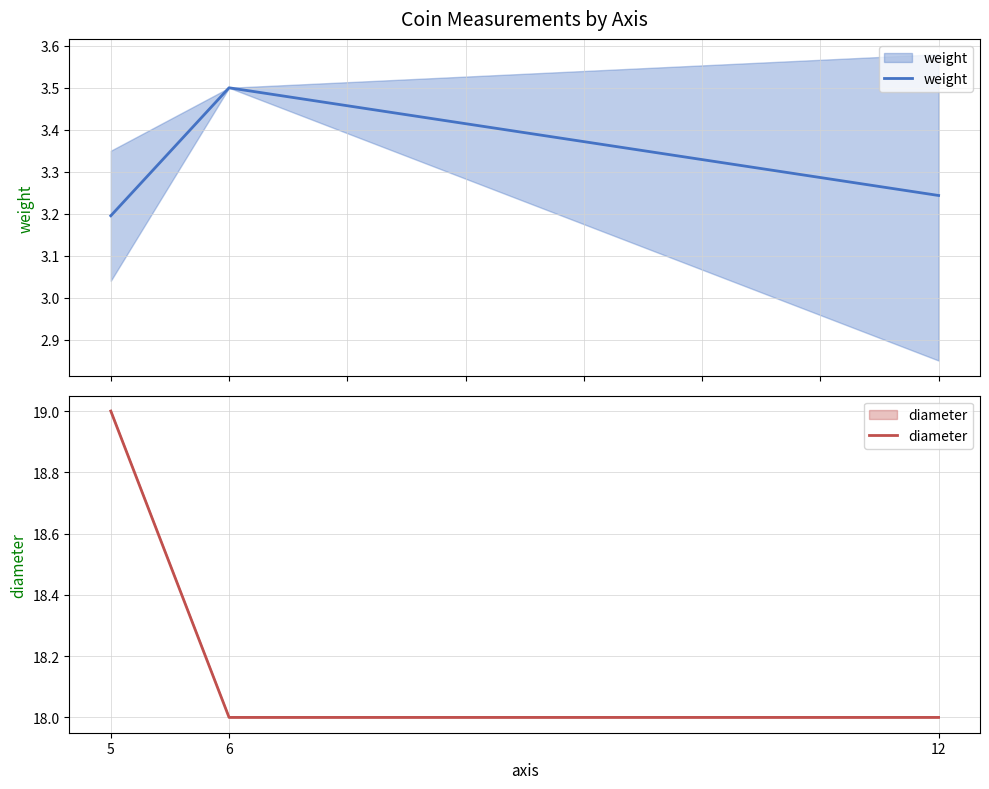

Reading right to left, what are all the values shown in this chart?

weight: 12=3.2	6=3.5	5=3.2
diameter: 12=18.0	6=18.0	5=19.0